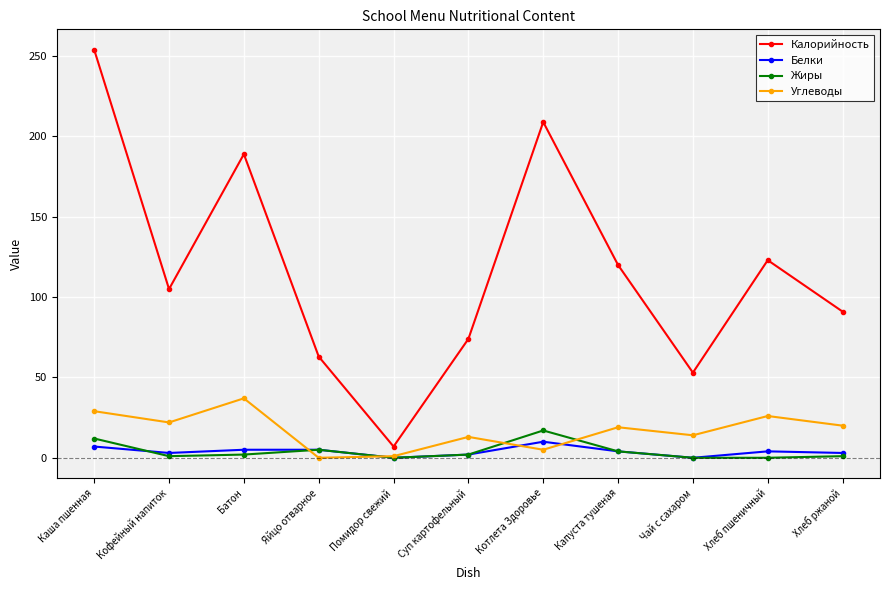

What is the label of the 2nd point from the right?

Хлеб пшеничный